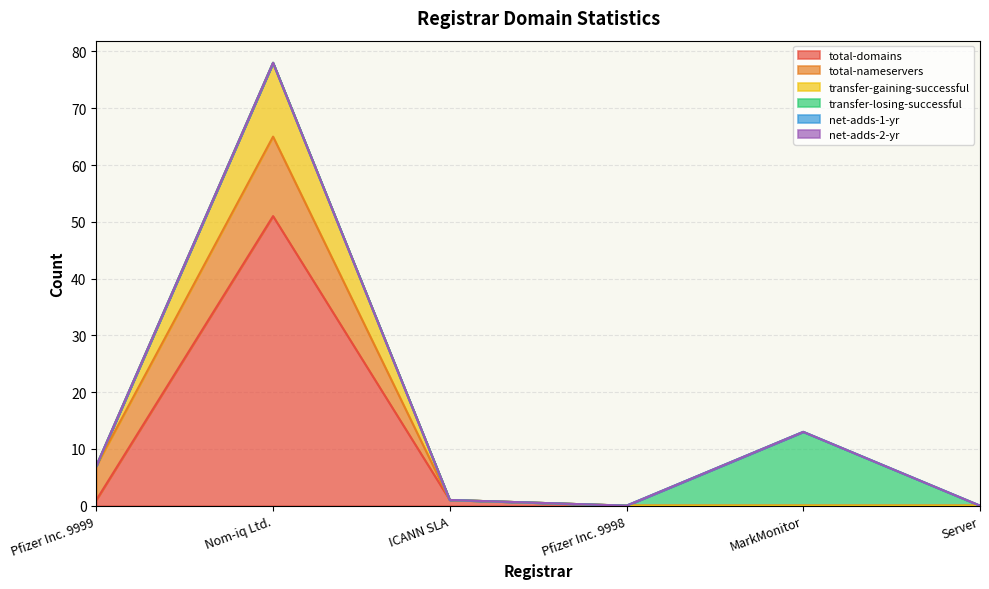

Which series has the largest total across all categories?

total-domains